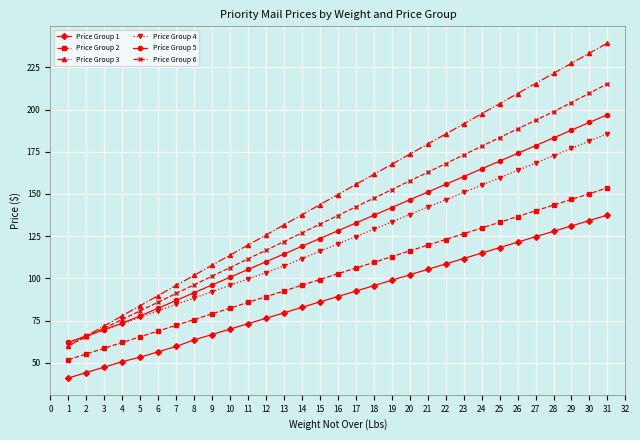

The value of Price Group 2 at 21 is 119.7. True or false?

True